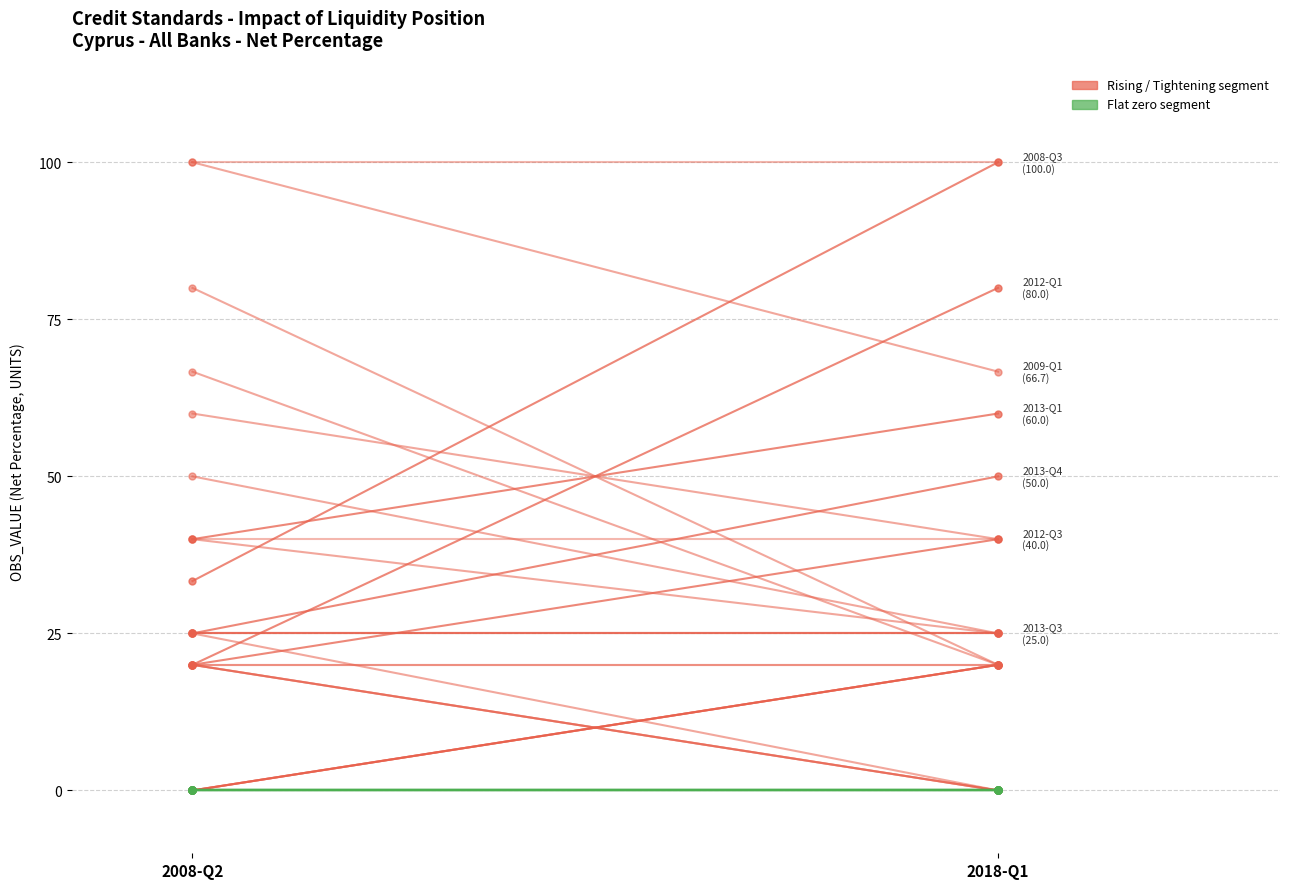

The value of 2008-Q4 → 2009-Q1 at 2008-Q2 is 100.0. True or false?

True